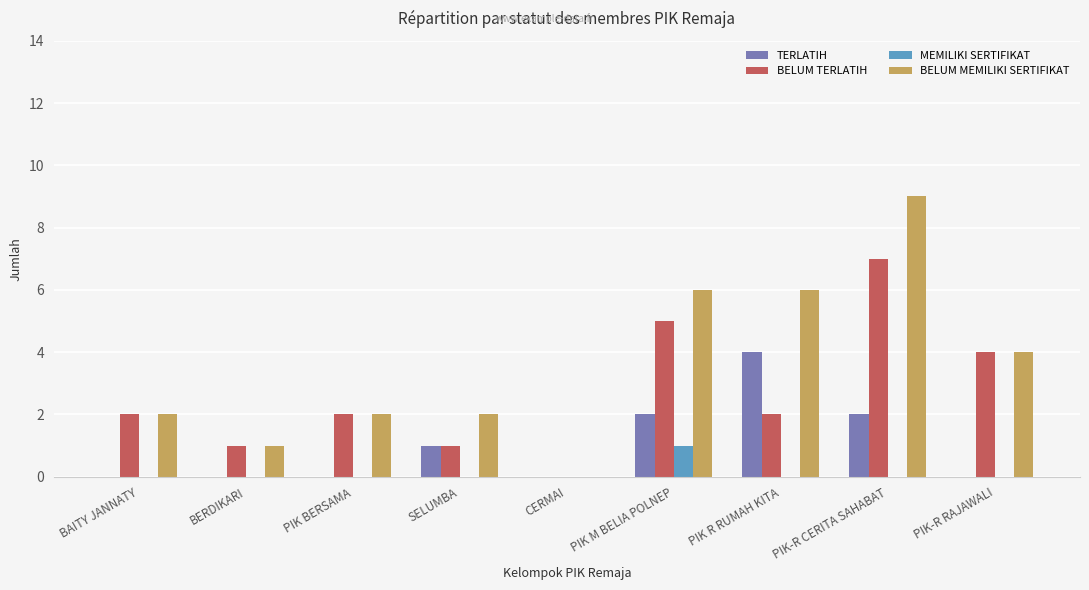

At which category is the sum across all series the highest?

PIK-R CERITA SAHABAT